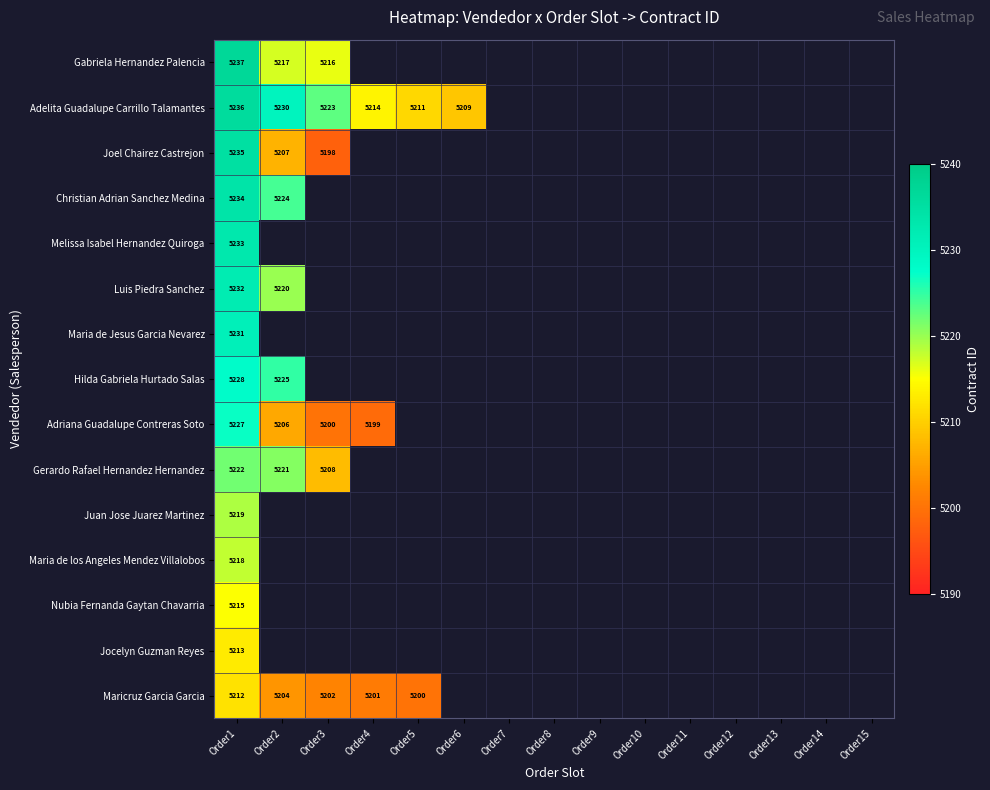

The Jocelyn Guzman Reyes series shows 5213 at Order1. True or false?

True